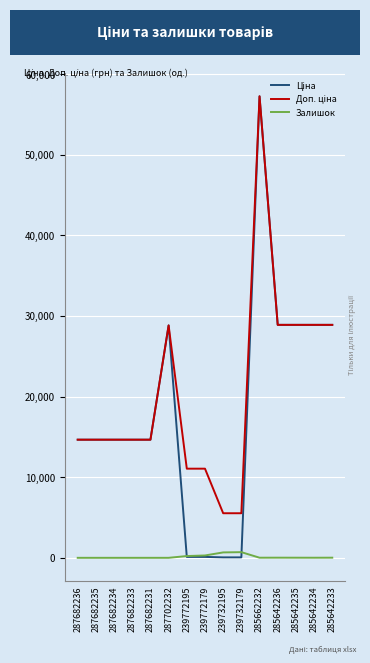

True or false: Залишок has a value of 0.0 at 287682235.

True